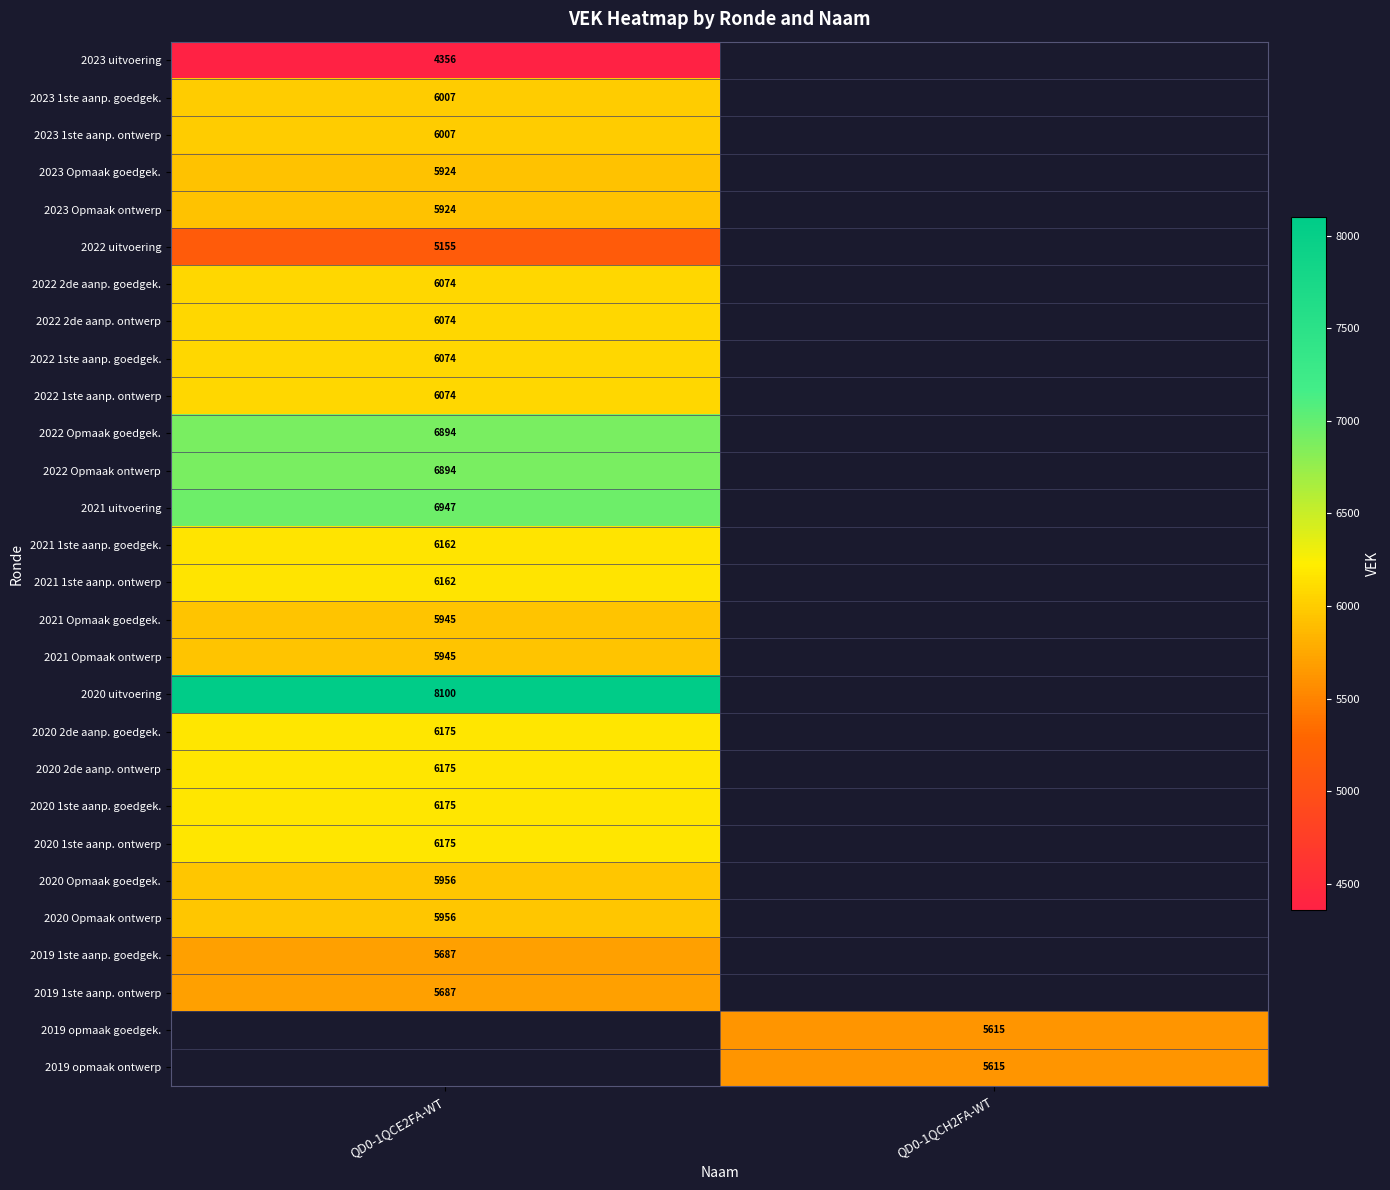

The value of 2020 2de aanp. ontwerp at QD0-1QCE2FA-WT is 9136. True or false?

False